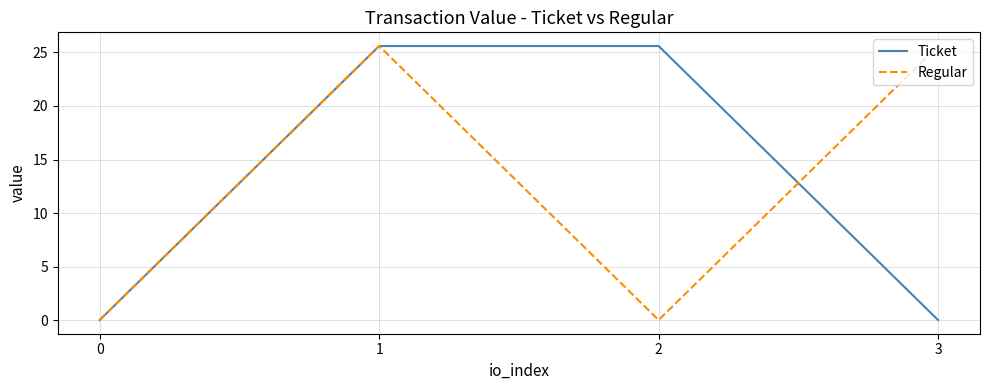

At 2, list the series in order from smallest to largest.

Regular, Ticket